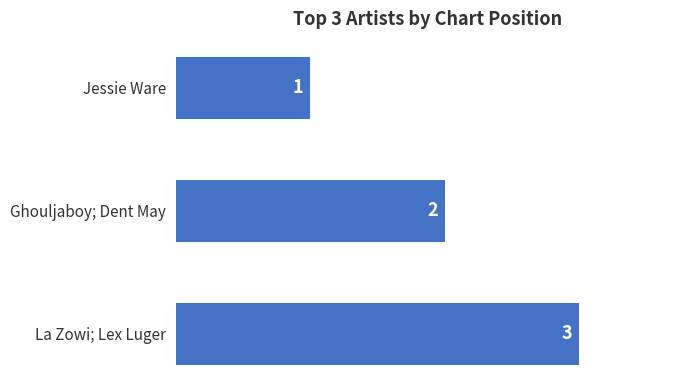

What is the smallest value displayed?

1